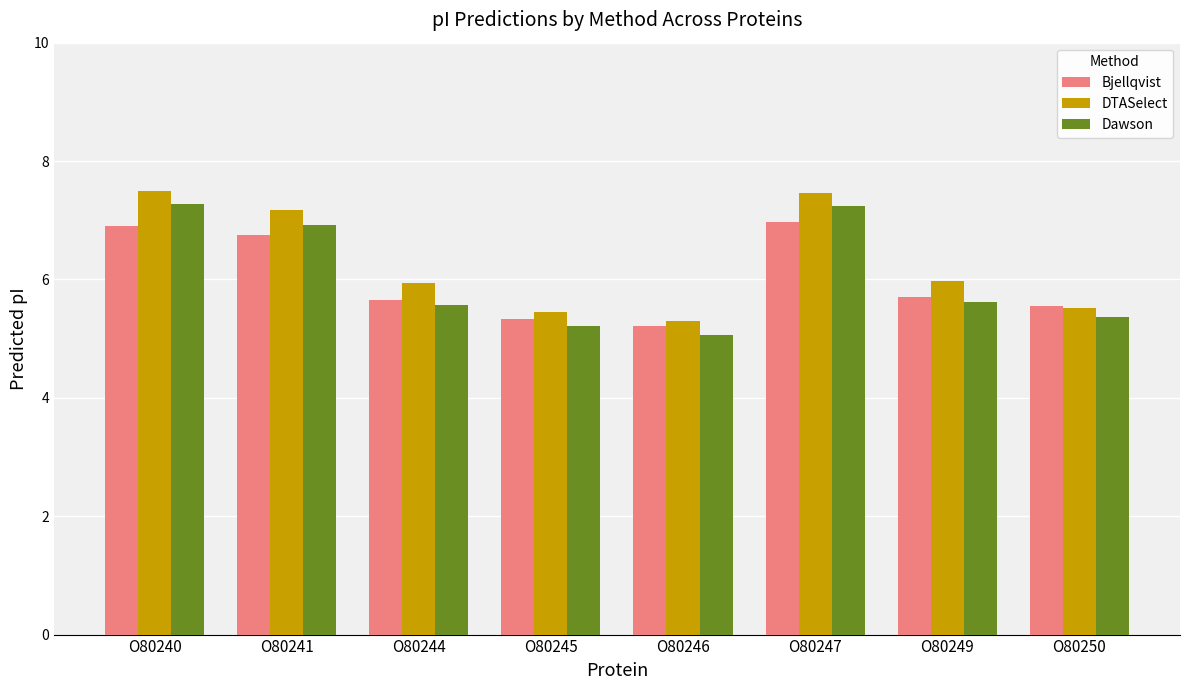

What is the sum of the Bjellqvist values at O80245 and O80244?

11.0